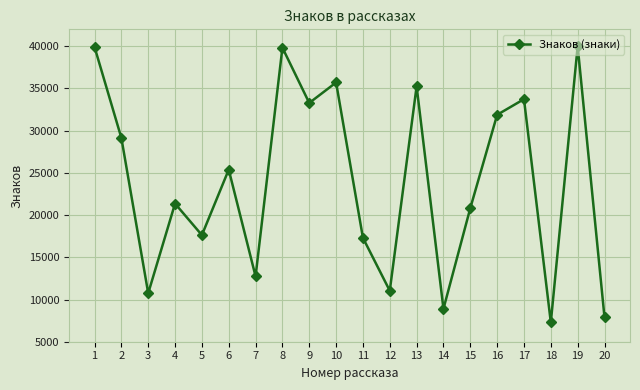

What is the change in value from 8 to 18?

-32540